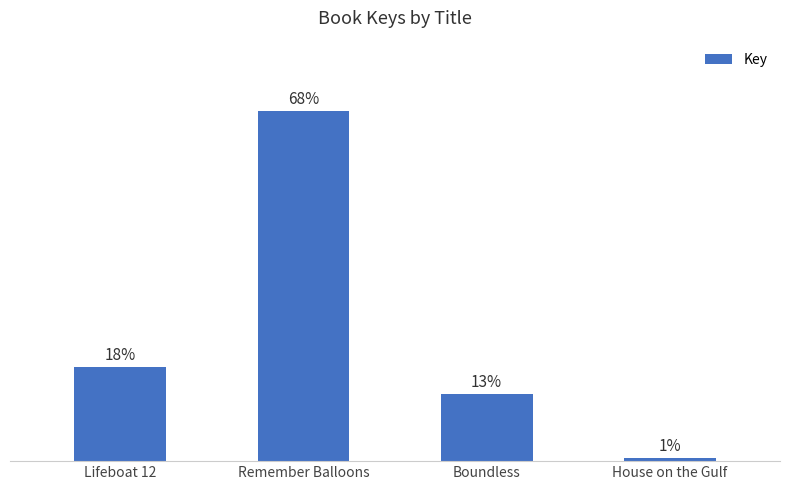

Read the value at Lifeboat 12.

18.3